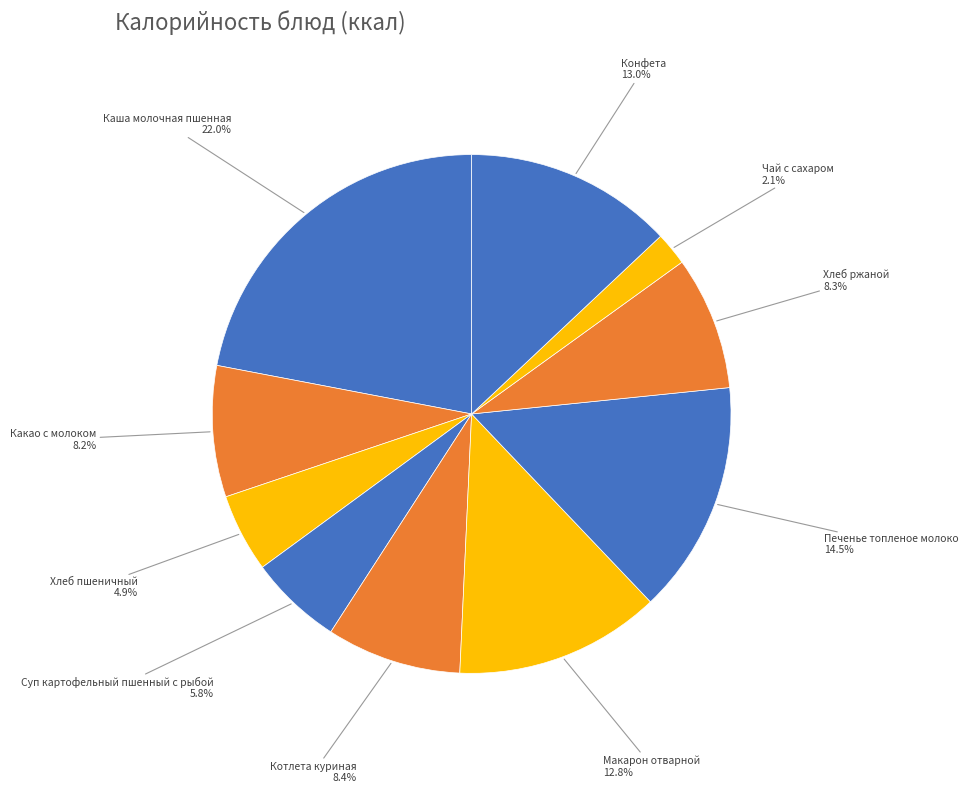

To the nearest percent, what is the combined percentage of Чай с сахаром and Конфета?

15%